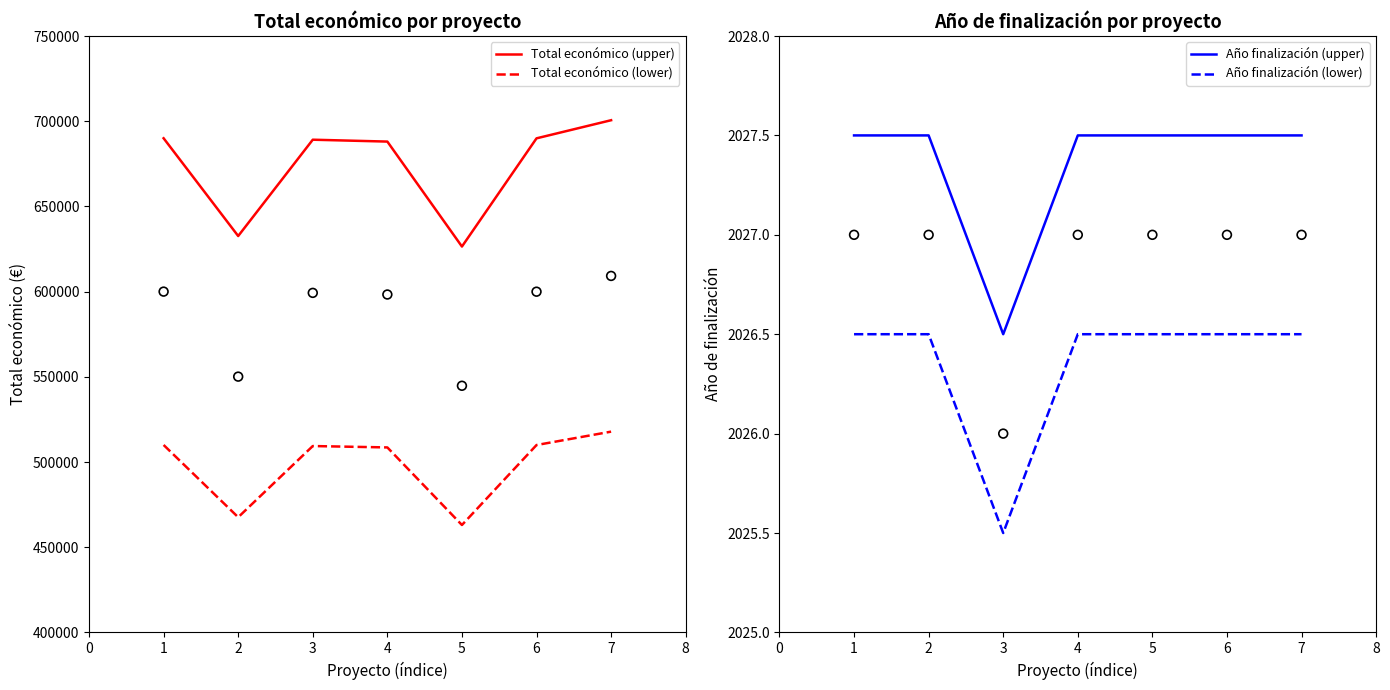

Is the value of Total económico (lower) at 2 greater than the value of Total económico (upper) at 5?

No